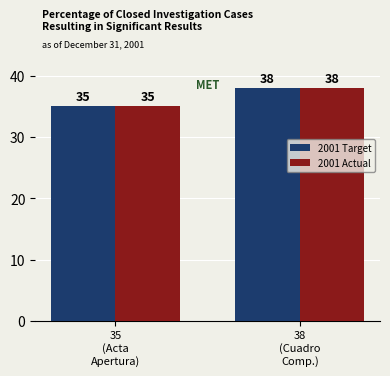

What is the difference between the maximum and minimum values in the 2001 Actual series?

3